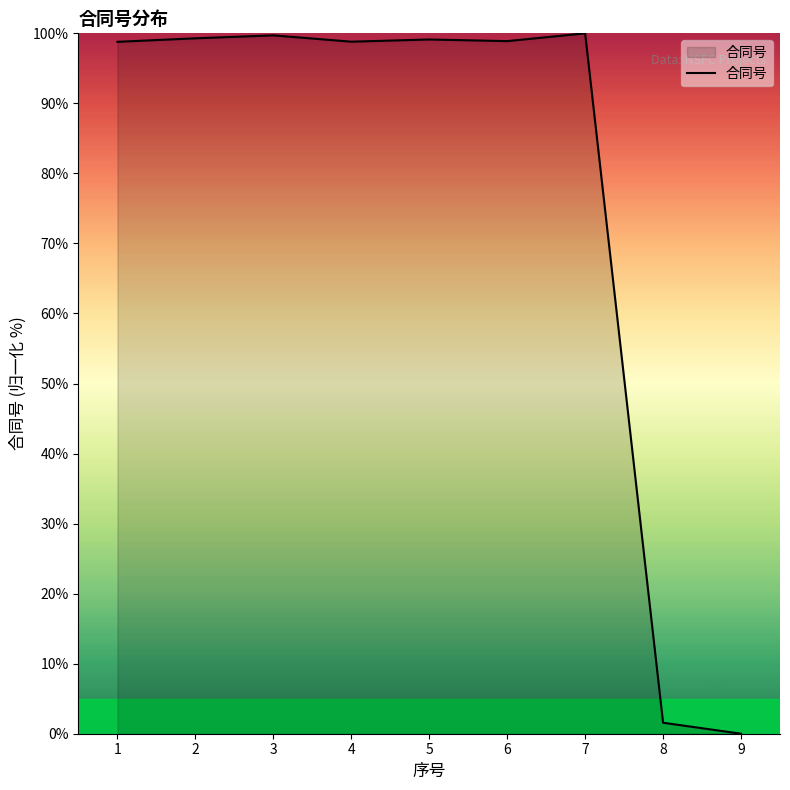

What is the difference between the second highest and second lowest values?

98.1